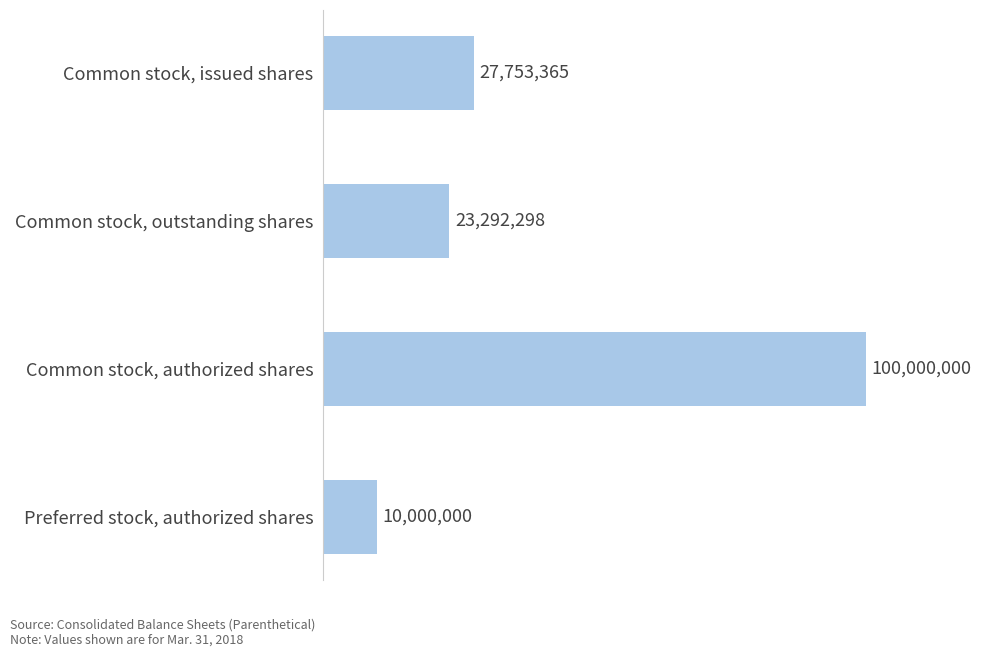

Are the bars horizontal?

Yes